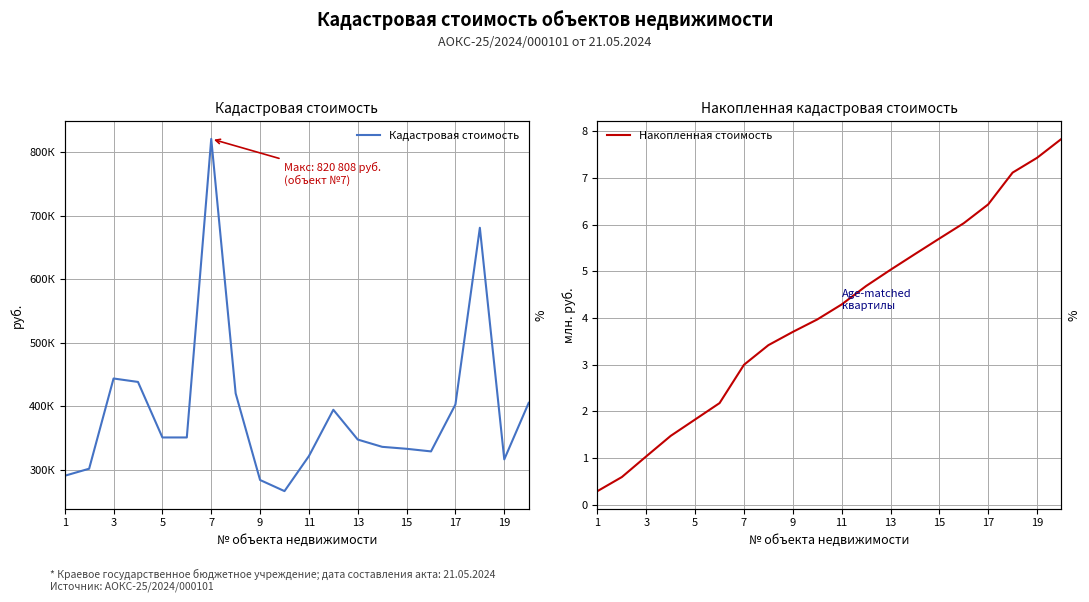

What is the greatest value displayed?

820807.9